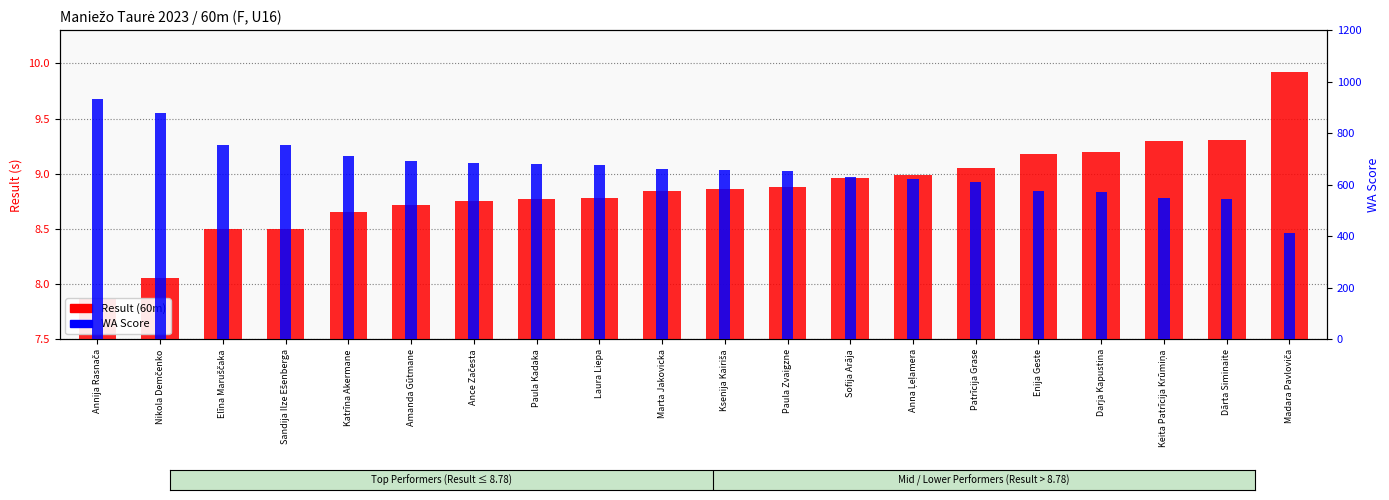

Reading left to right, list all the values displayed in this chart.

Result (60m): 7.9	8.1	8.5	8.5	8.7	8.7	8.8	8.8	8.8	8.8	8.9	8.9	9.0	9.0	9.1	9.2	9.2	9.3	9.3	9.9
WA Score: 935.0	878.0	753.0	753.0	712.0	694.0	686.0	681.0	678.0	662.0	657.0	652.0	632.0	624.0	610.0	578.0	573.0	550.0	547.0	414.0